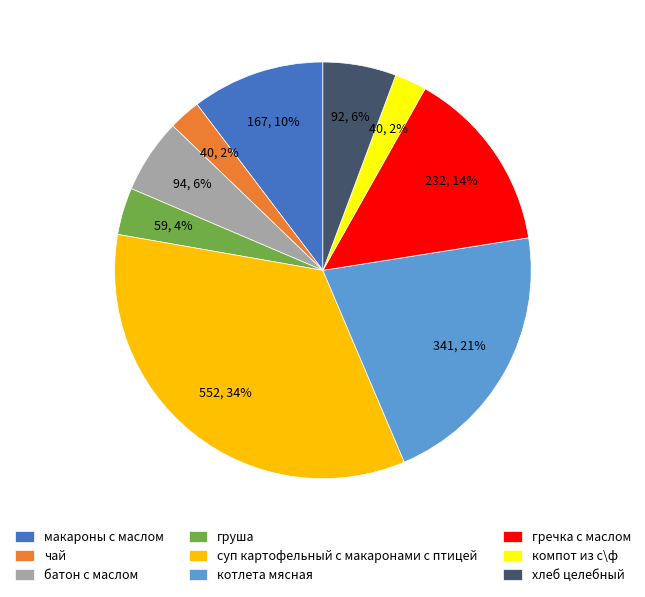

Is there a majority slice in this chart?

No